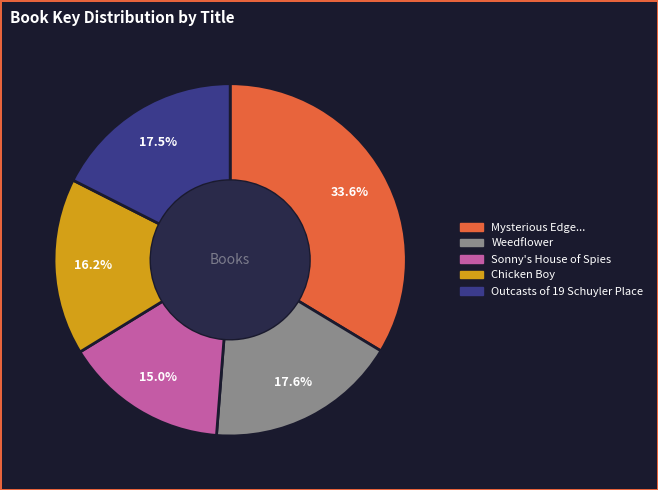

Is there a majority slice in this chart?

No